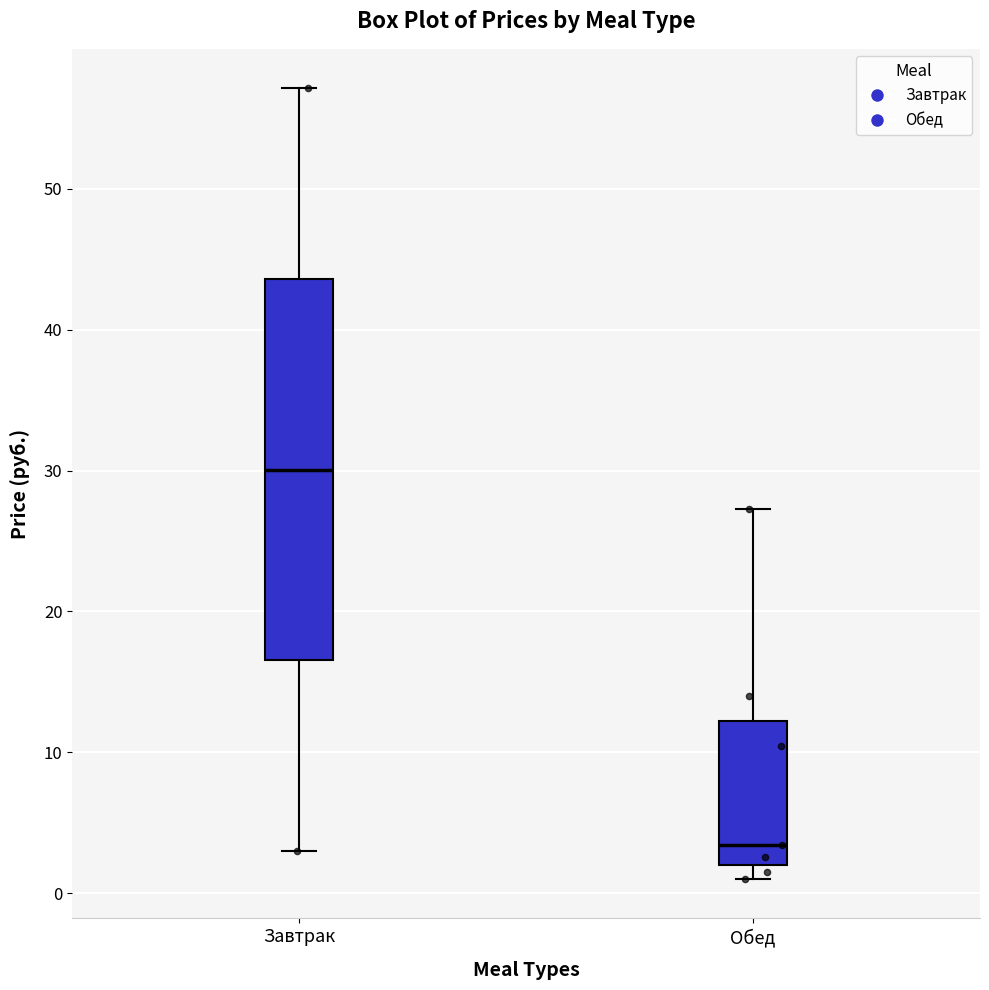

Comparing the boxes themselves (not the whiskers), which one is the tallest?

Завтрак